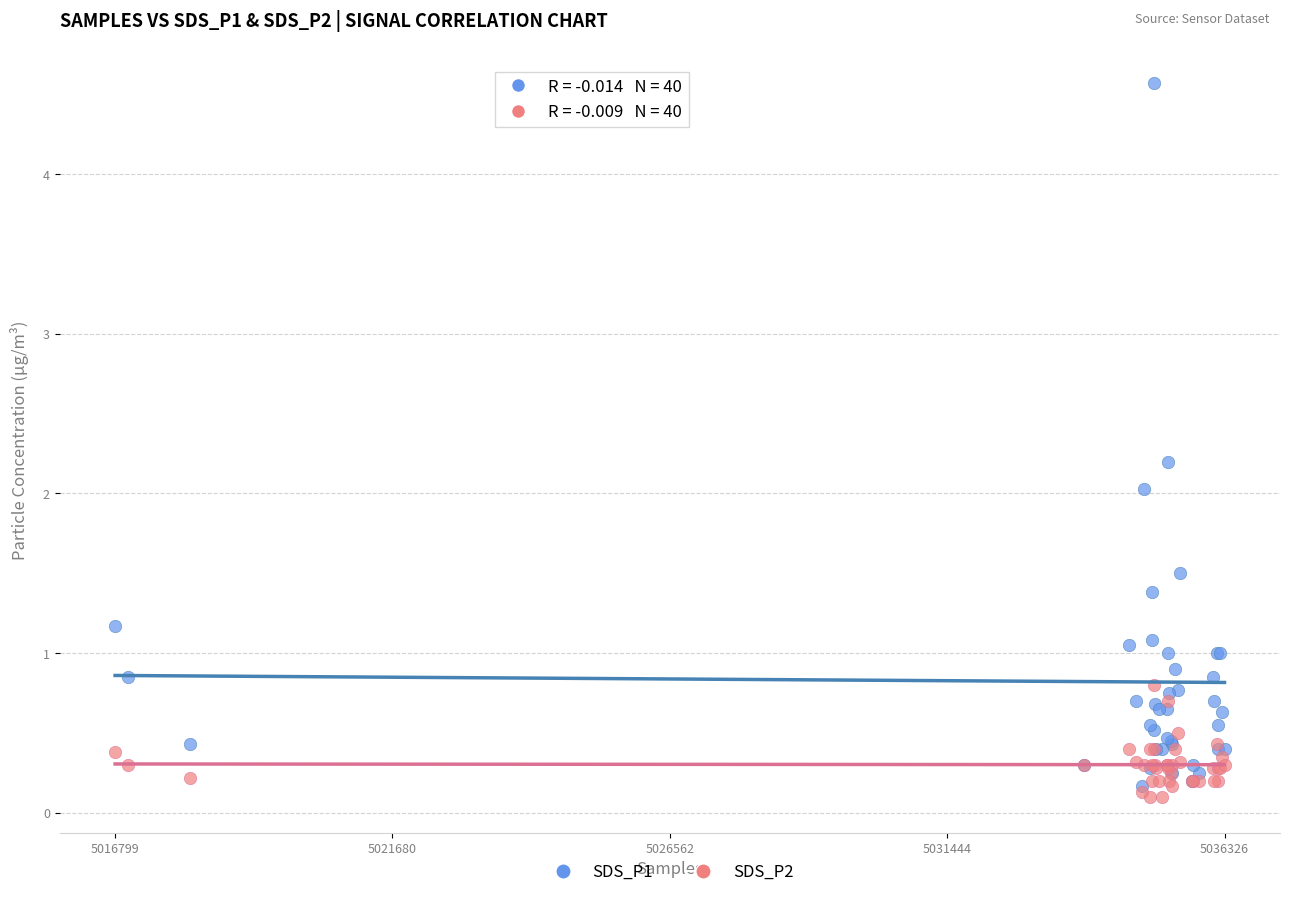

What are all the series names shown in the legend?

SDS_P1, SDS_P2